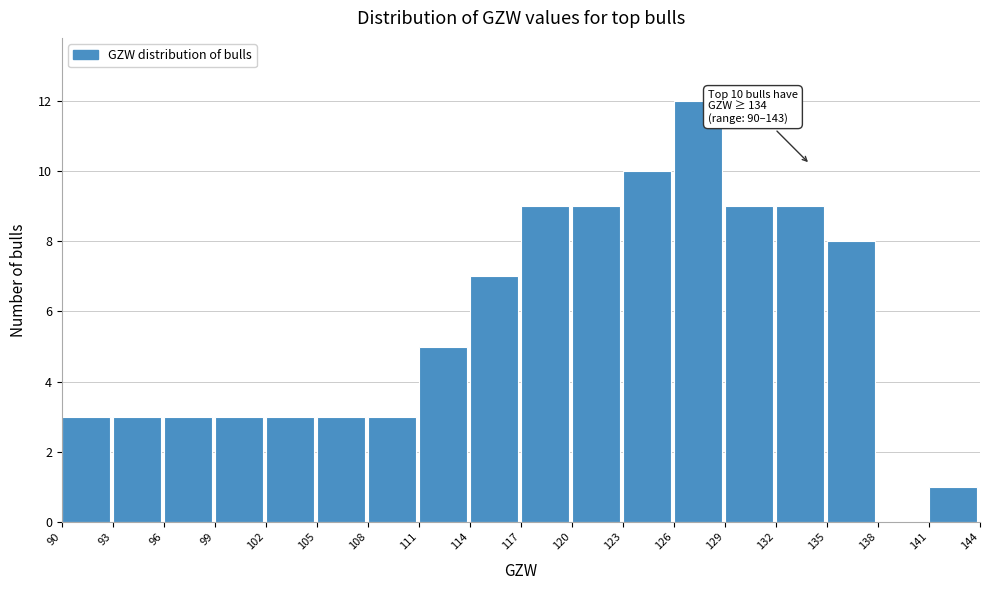

Which range on the x-axis has the tallest bar?

126 to 129